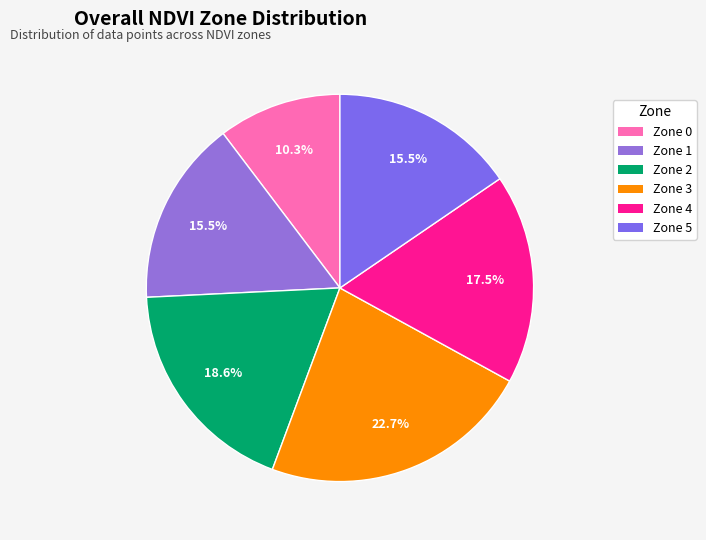

What is the largest slice in the pie chart?

Zone 3